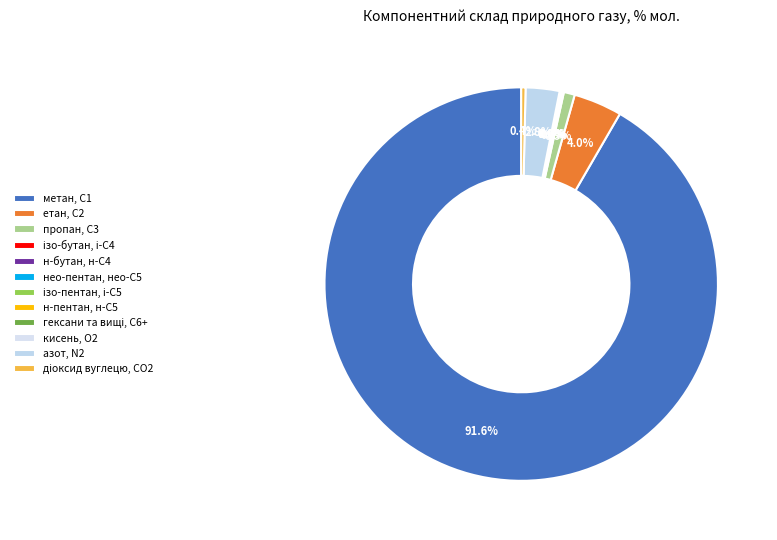

To the nearest percent, what is the average slice percentage?

8%